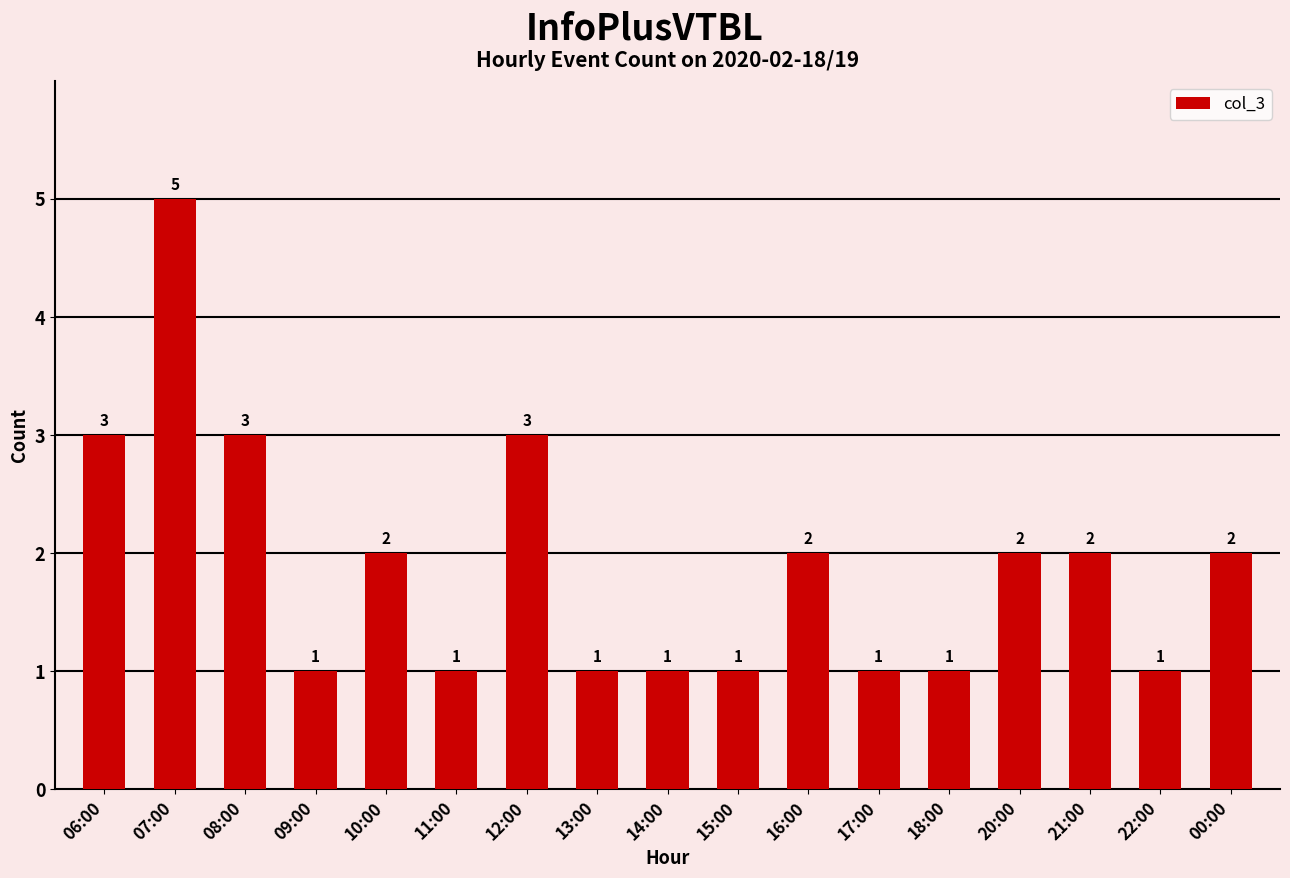

What is the greatest value displayed?

5